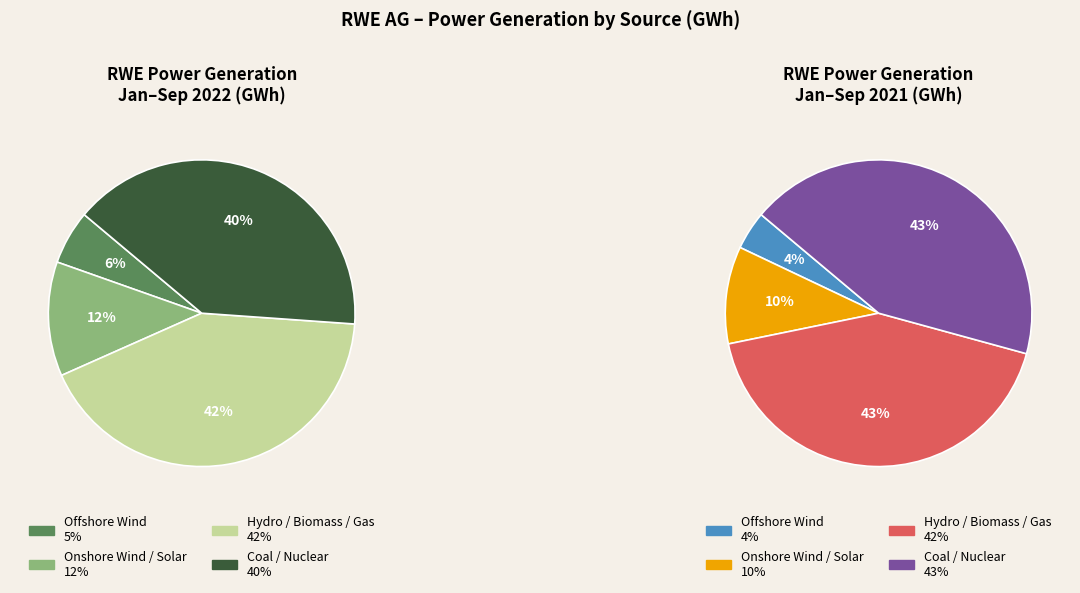

The Hydro / Biomass / Gas slice represents 30% of the pie. True or false?

False